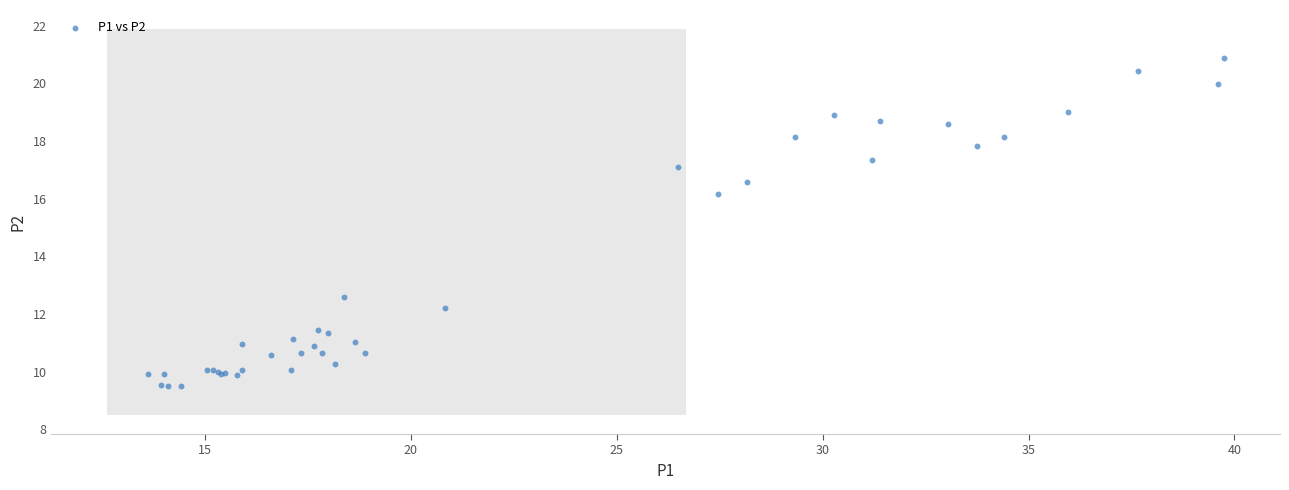

What Y value in the scatter plot is closest to 15?

16.2